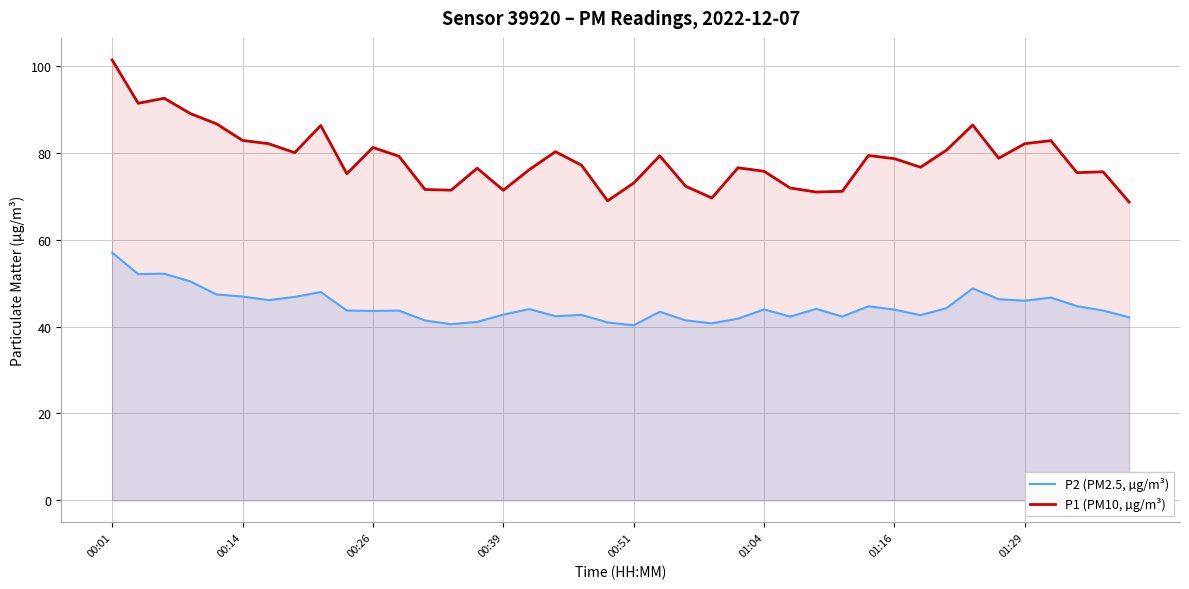

The P2 (PM2.5, µg/m³) series shows 75.0 at 01:04. True or false?

False